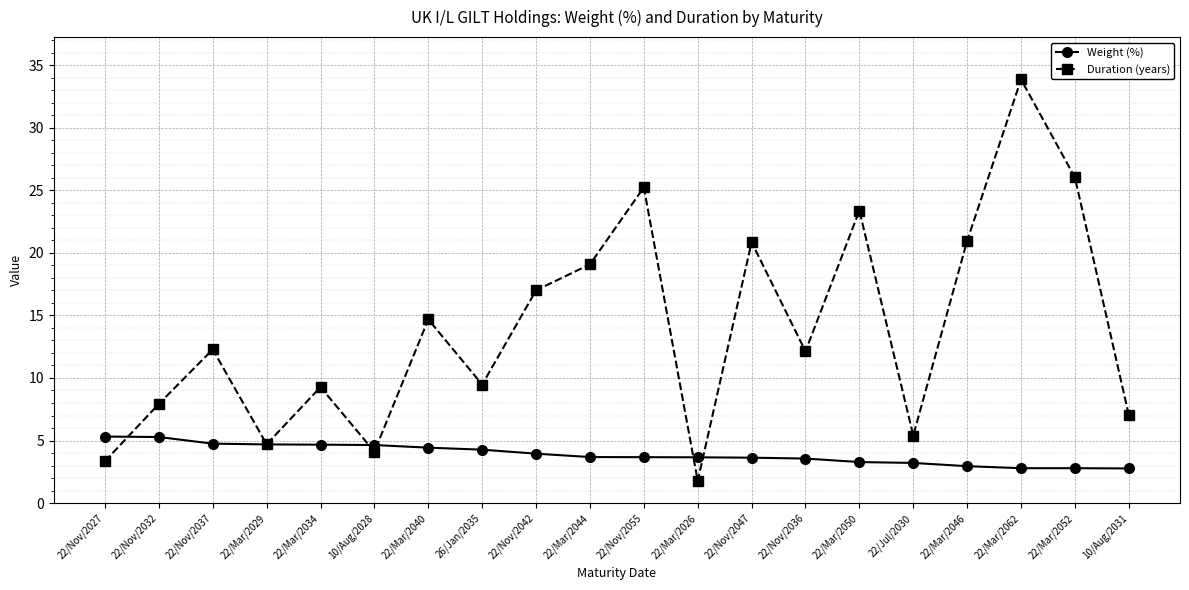

Count the number of data series in this chart.

2